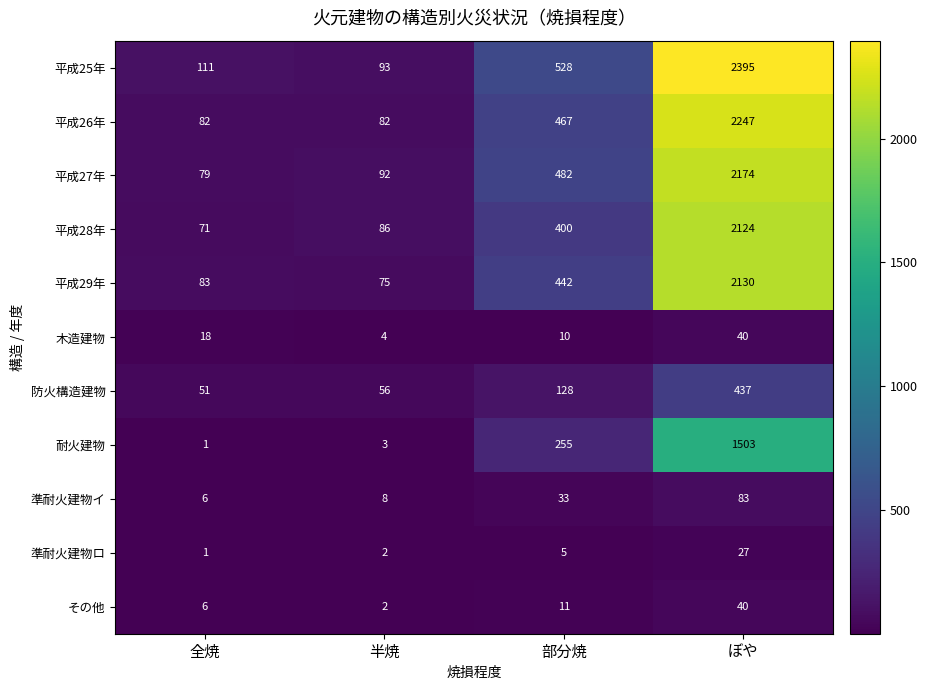

What is the difference between the maximum and minimum values in the 平成28年 series?

2053